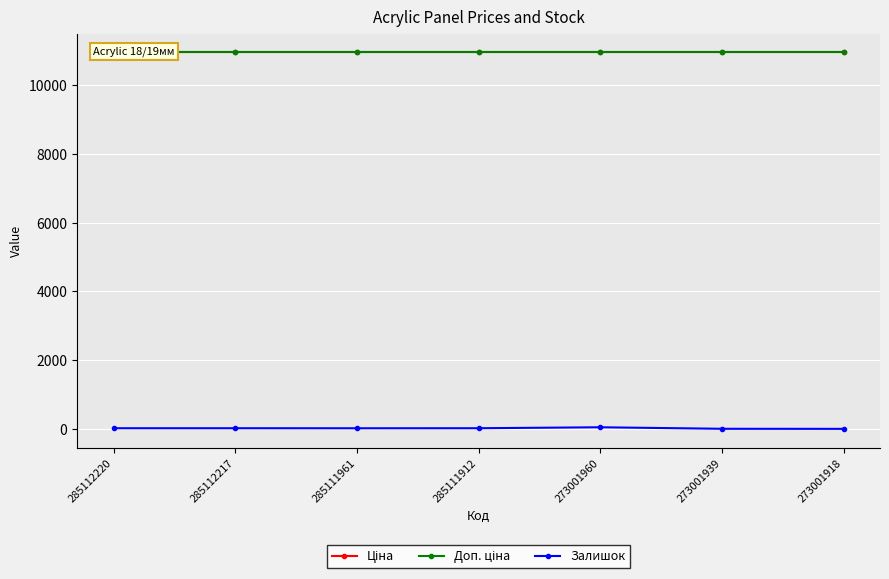

Reading left to right, list all the values displayed in this chart.

Ціна: 285112220=10952.0	285112217=10952.0	285111961=10952.0	285111912=10952.0	273001960=10952.0	273001939=10952.0	273001918=10952.0
Доп. ціна: 285112220=10952.0	285112217=10952.0	285111961=10952.0	285111912=10952.0	273001960=10952.0	273001939=10952.0	273001918=10952.0
Залишок: 285112220=18.0	285112217=18.0	285111961=17.0	285111912=18.0	273001960=46.0	273001939=2.0	273001918=0.0